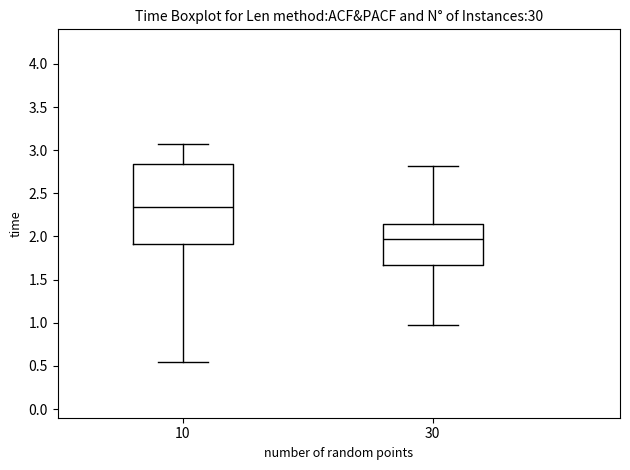

Reading left to right, read every box against the y-axis: the position of its median line, the range the box covers, and the ends of its whiskers. The values are not printed on the chart, so give them approximately, as read against the axis.

10: median 2.35, box 1.90 to 2.85, whiskers 0.55 to 3.05
30: median 1.95, box 1.65 to 2.15, whiskers 1.00 to 2.80